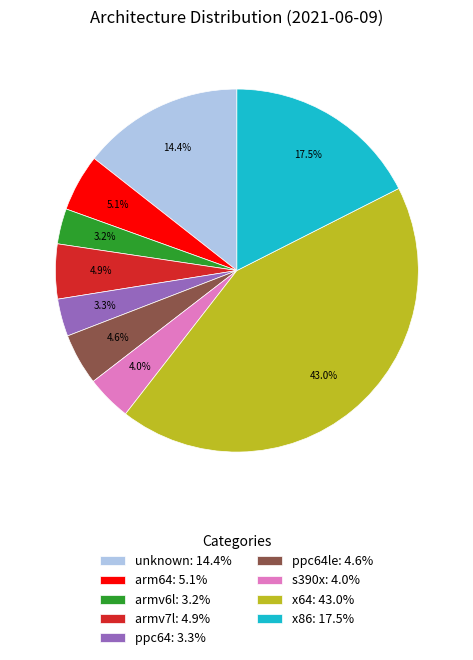

Which category has the biggest portion of the pie?

x64: 43.0%